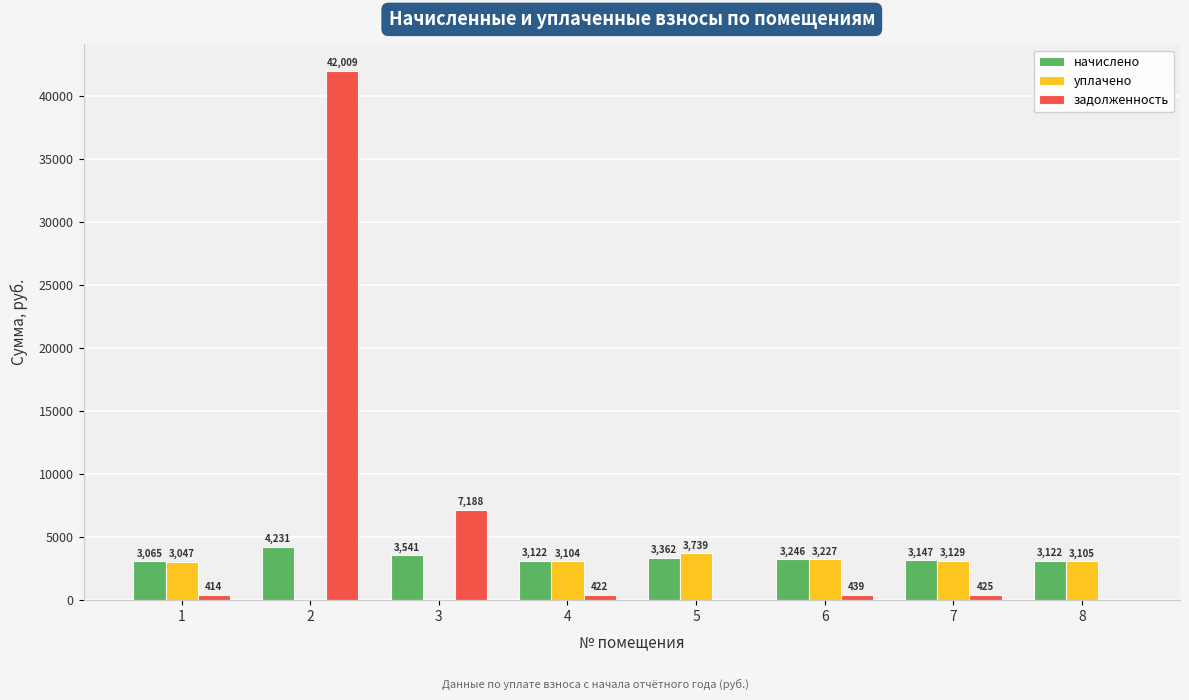

Is it true that задолженность equals 4134.2 at 3?

False